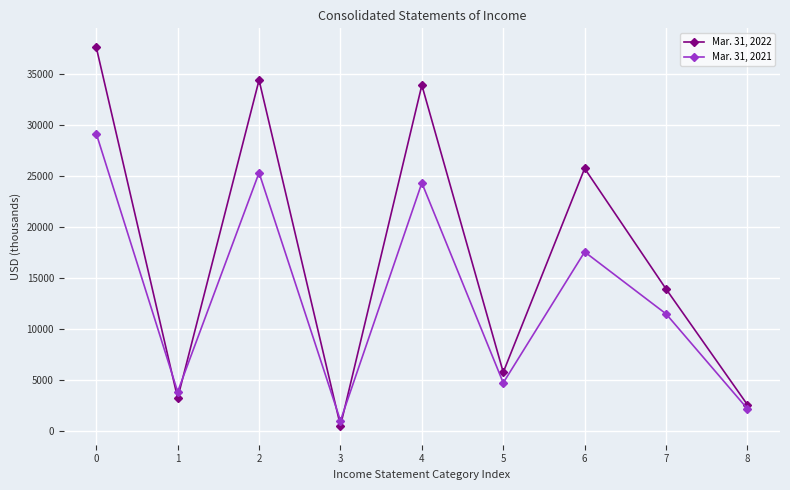

What is the difference between the second highest and second lowest values in the Mar. 31, 2021 series?

23158